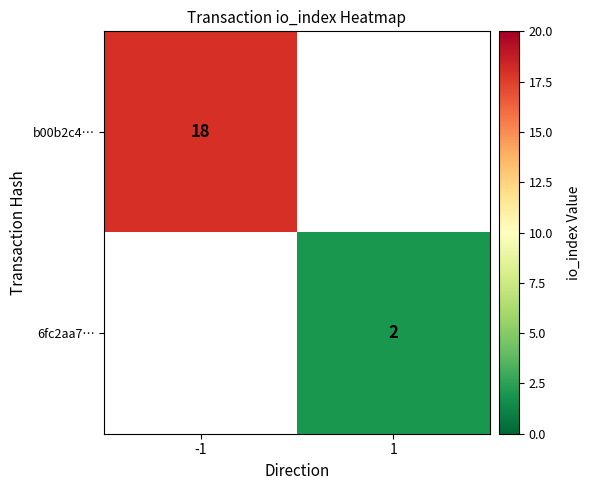

True or false: 6fc2aa7… has a value of 1 at 1.

False